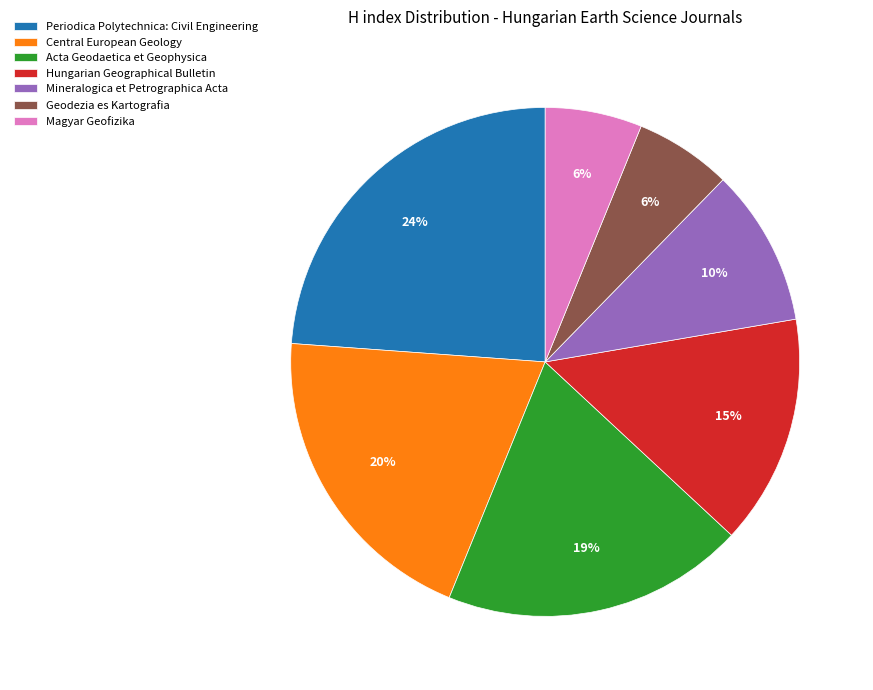

Is the sum of Hungarian Geographical Bulletin and Acta Geodaetica et Geophysica greater than half?

No